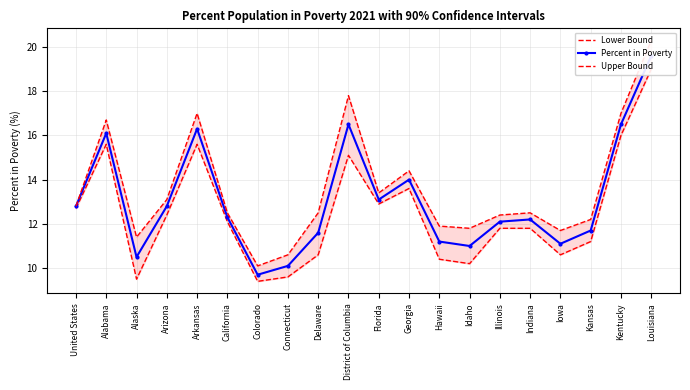

At which label does Lower Bound first exceed 12?

United States